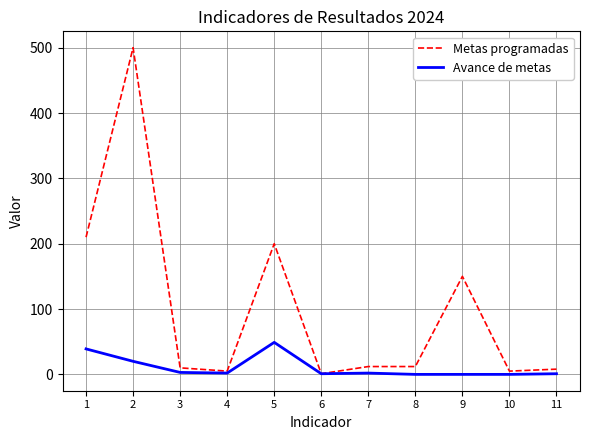

What is the maximum value for Metas programadas?

500